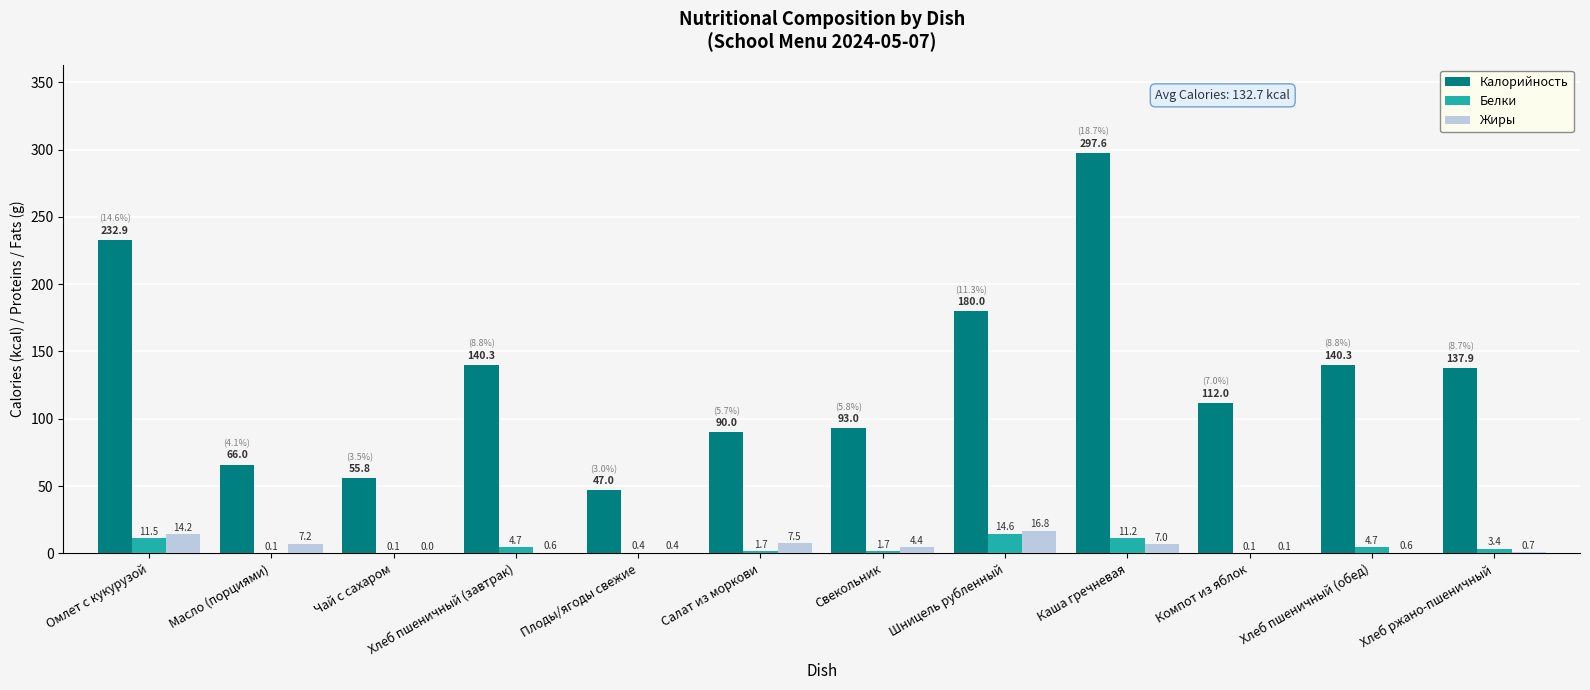

Which series changed the most between Масло (порциями) and Хлеб ржано-пшеничный?

Калорийность